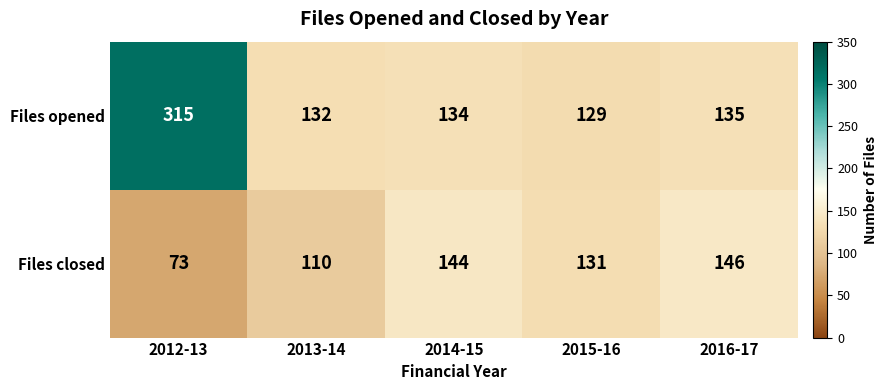

What is the maximum value shown in the chart?

315